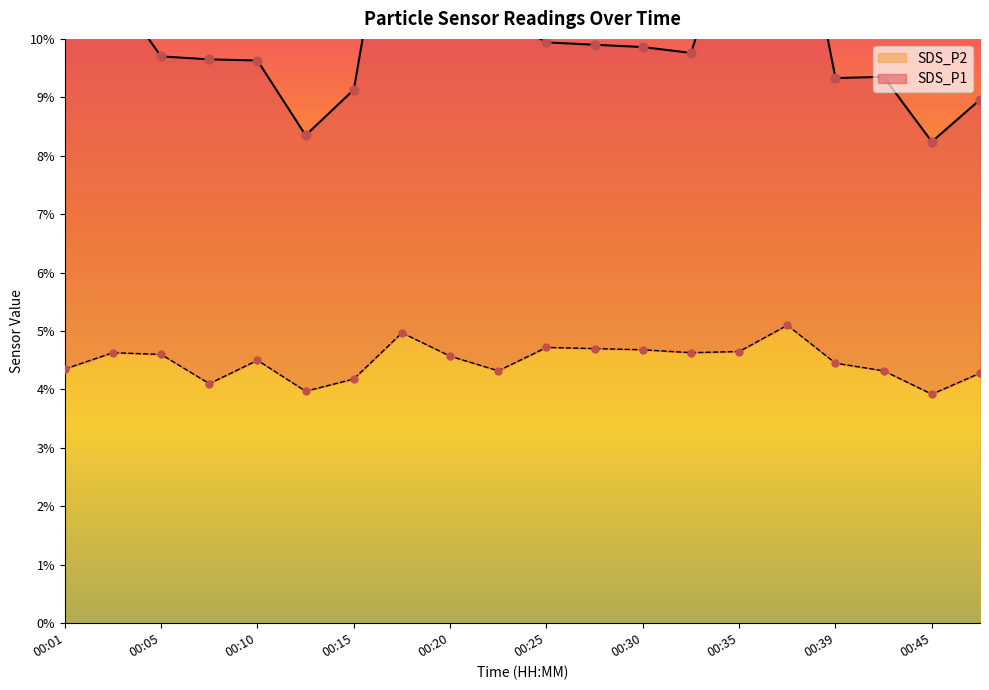

What is the total value across all series at 00:08?

13.7